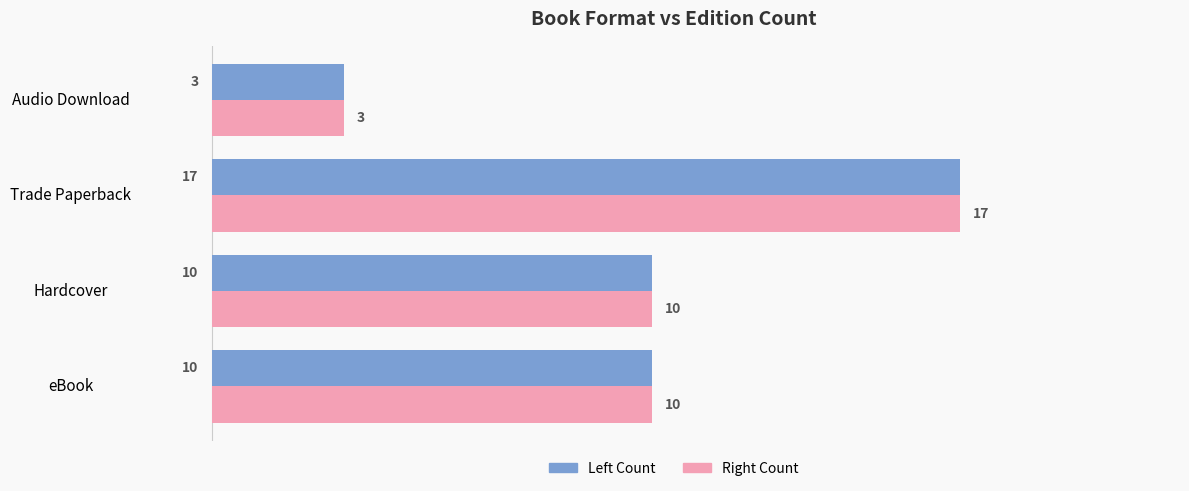

What is the total value across all series at eBook?

20